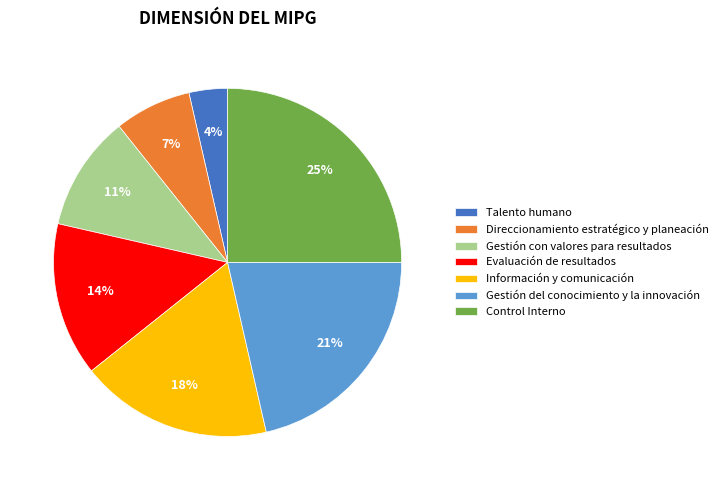

Does Evaluación de resultados represent more than half of the total?

No